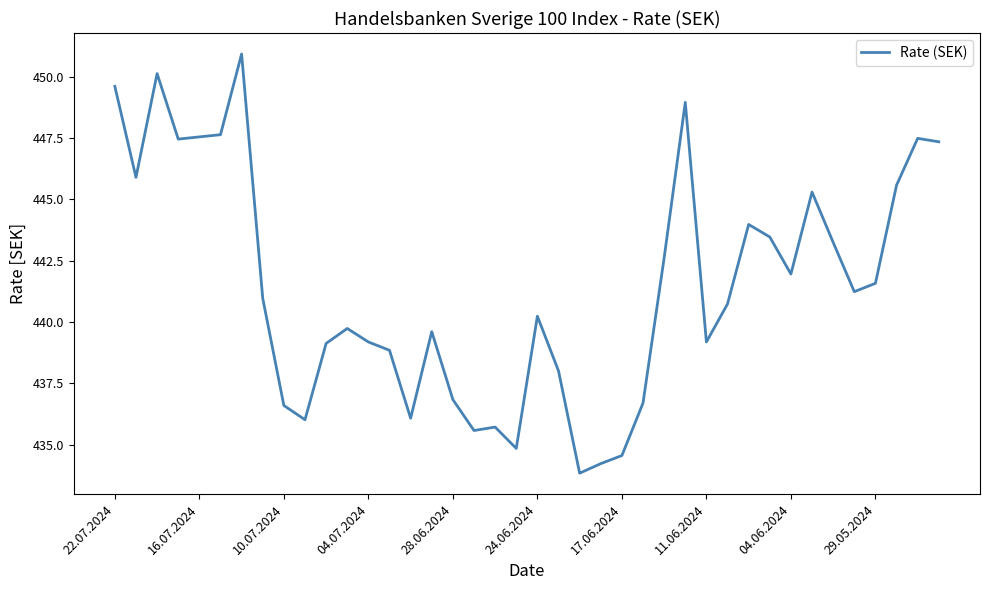

What is the difference between the maximum and minimum values?

17.1